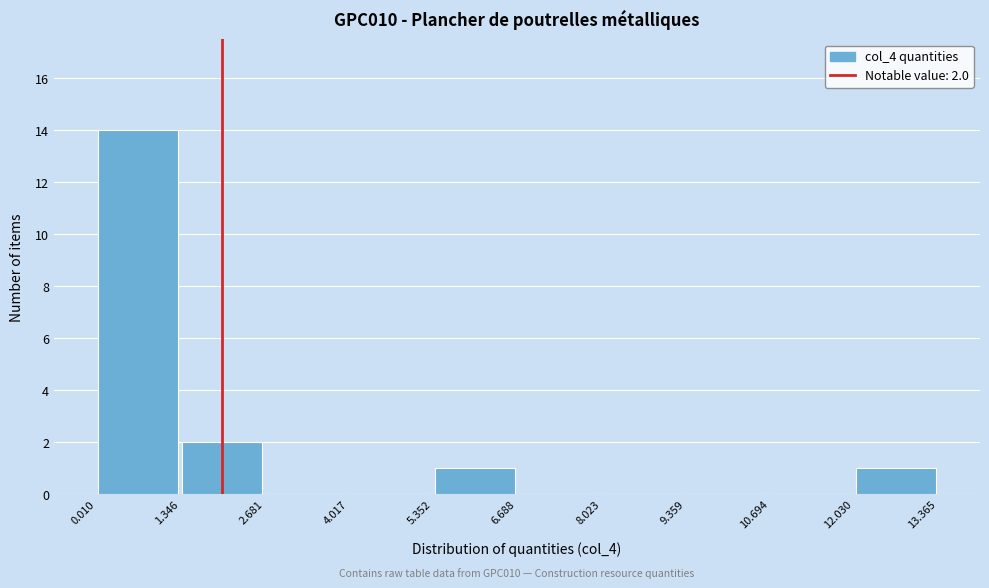

Over which range of the x-axis is the bar tallest?

0.010 to 1.346